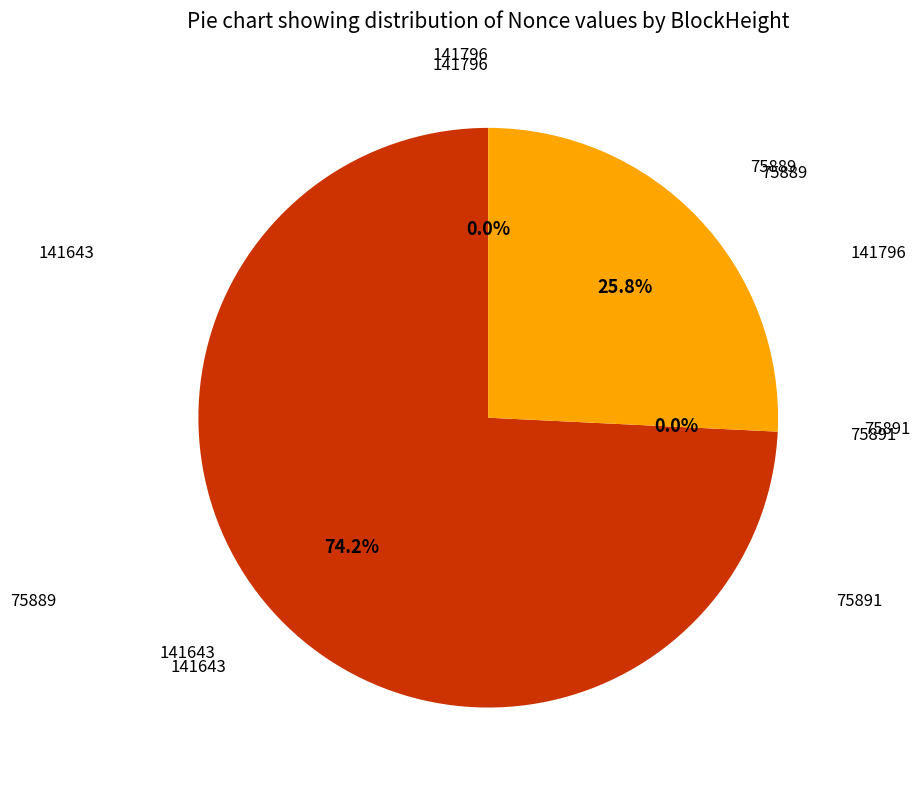

To the nearest percent, what is the difference between the 141796 and 75889 slice percentages?

26%